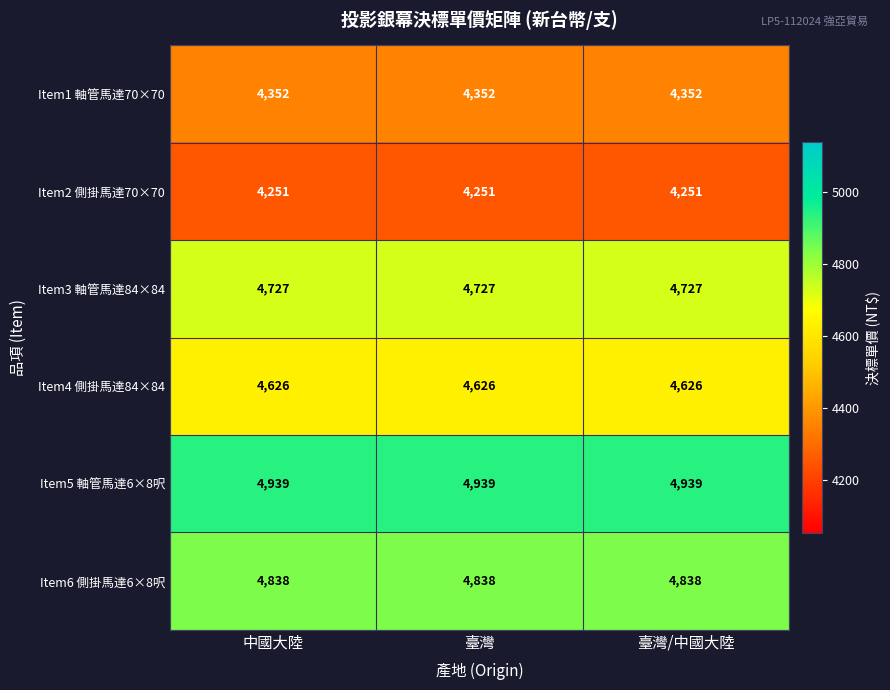

What is the sum of all Item2 側掛馬達70×70 values?

12753